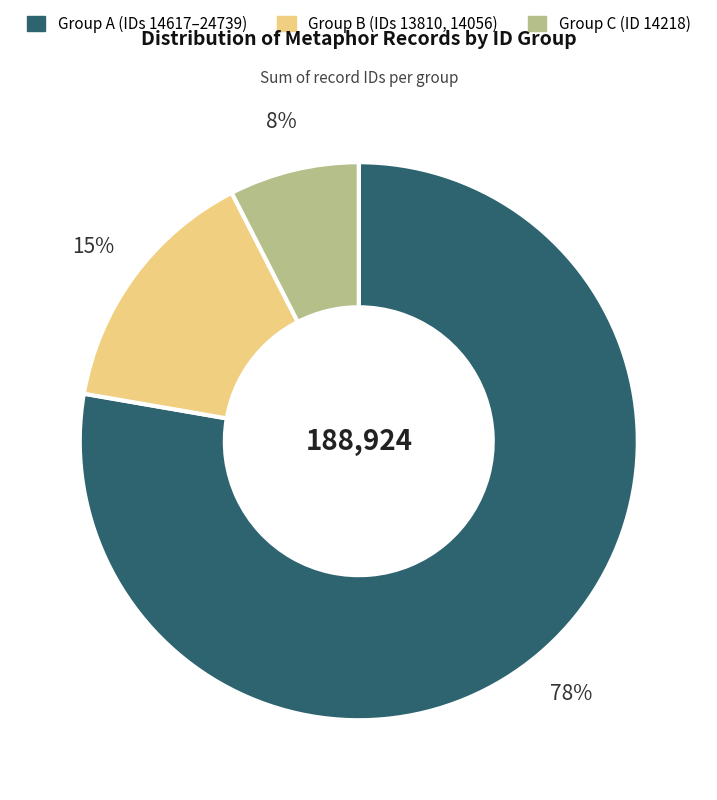

To the nearest percent, what is the average slice percentage?

33%